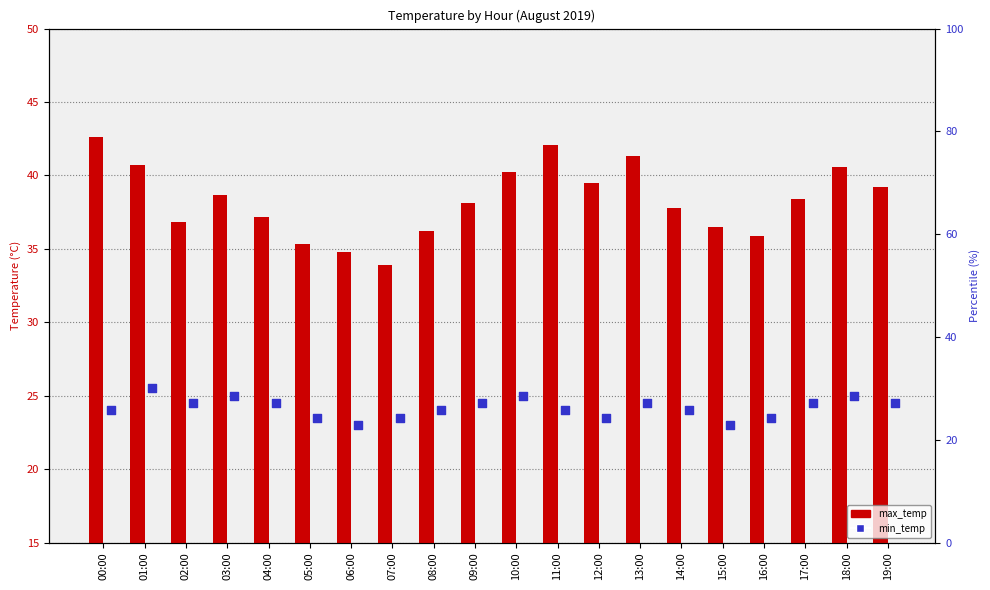

Is the value of max_temp at 08:00 greater than the value of min_temp at 05:00?

Yes